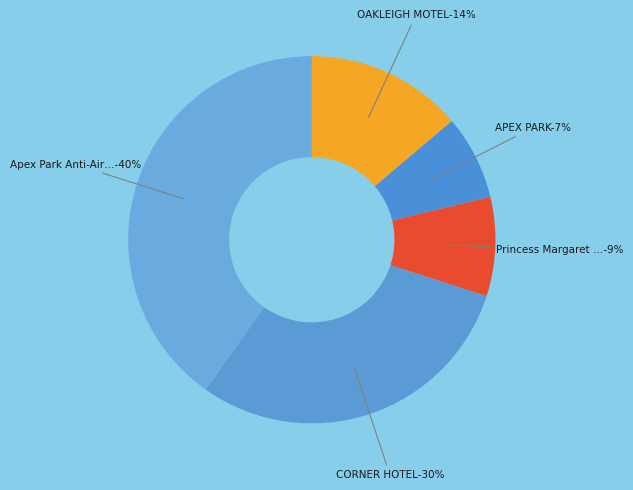

What percentage is the APEX PARK slice, to the nearest percent?

7%